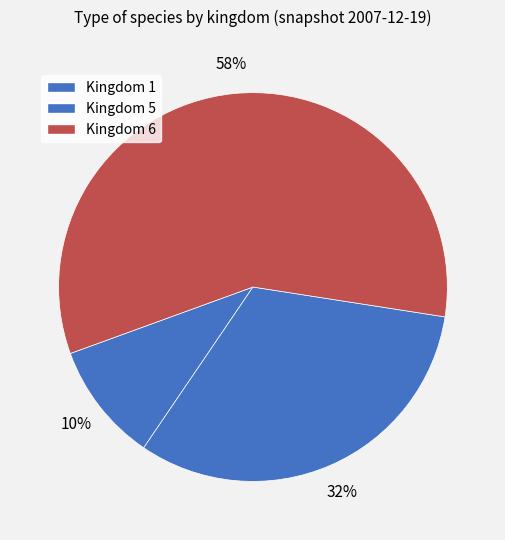

Which has a higher value, Kingdom 5 or Kingdom 6?

Kingdom 6